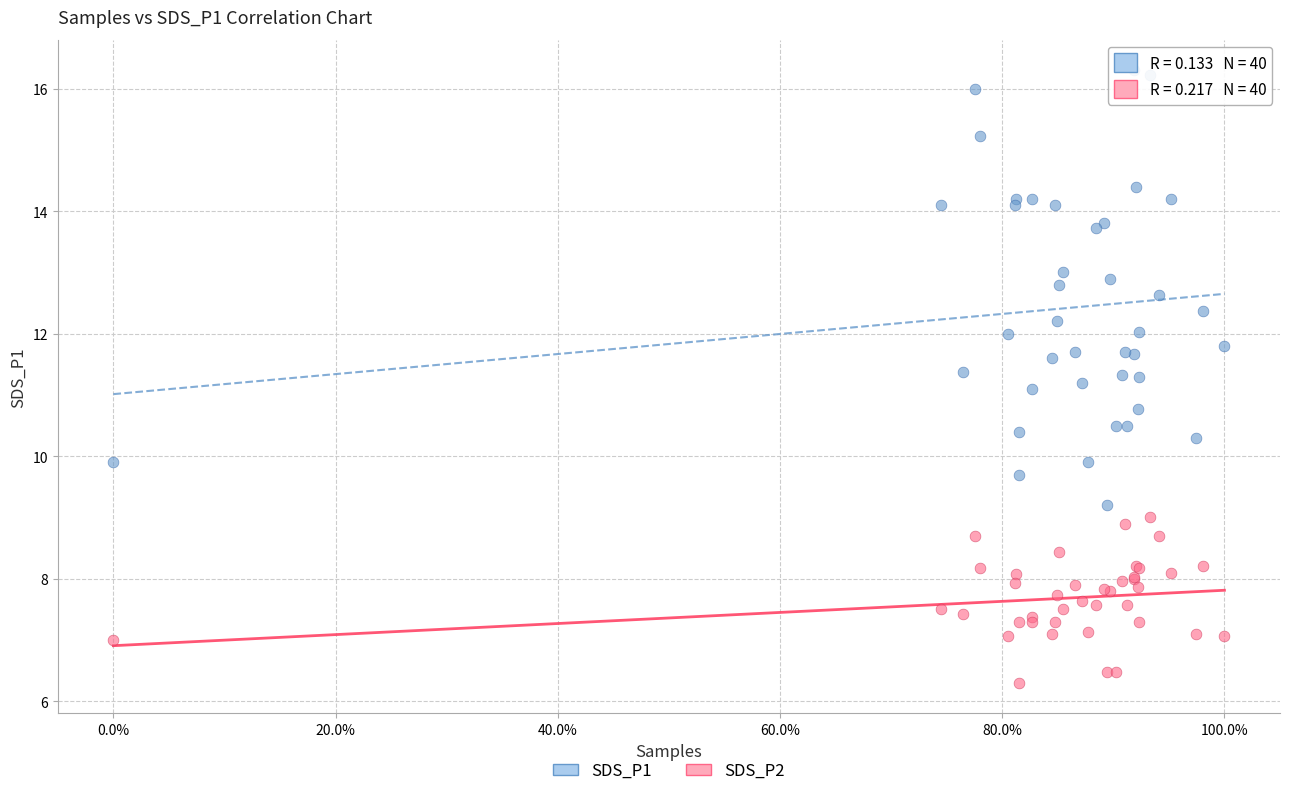

What is the X range (max minus min) for the scatter plot?

100.0